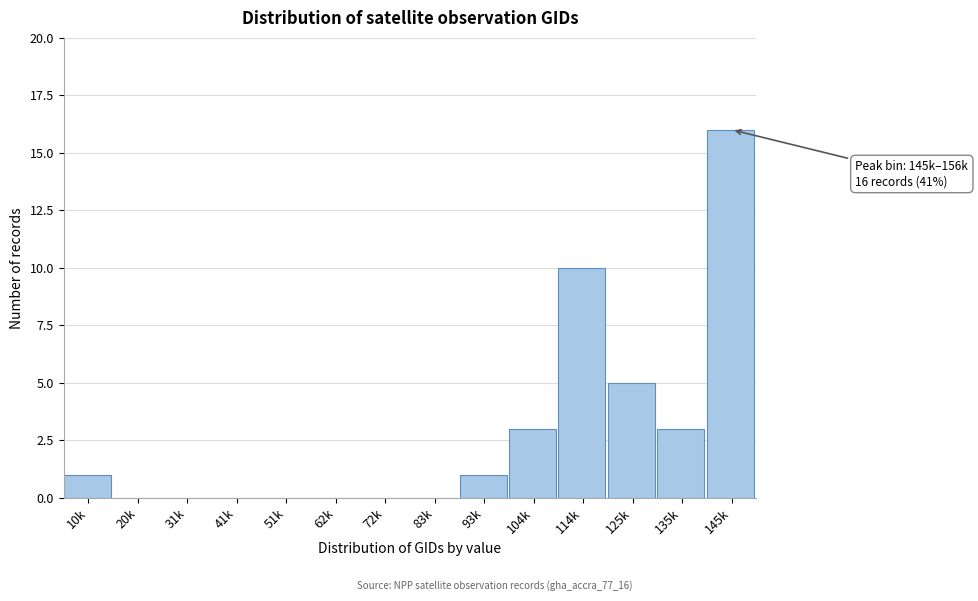

Reading left to right, what are all the values shown in this chart?

10k=1	20k=0	31k=0	41k=0	51k=0	62k=0	72k=0	83k=0	93k=1	104k=3	114k=10	125k=5	135k=3	145k=16